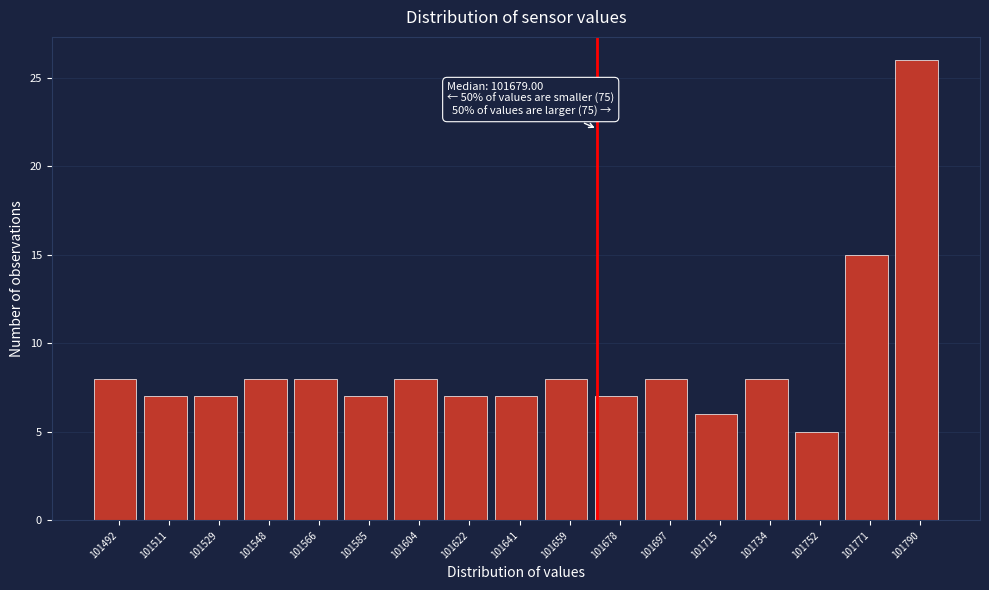

Reading left to right, what are all the values shown in this chart?

101492=8	101511=7	101529=7	101548=8	101566=8	101585=7	101604=8	101622=7	101641=7	101659=8	101678=7	101697=8	101715=6	101734=8	101752=5	101771=15	101790=26